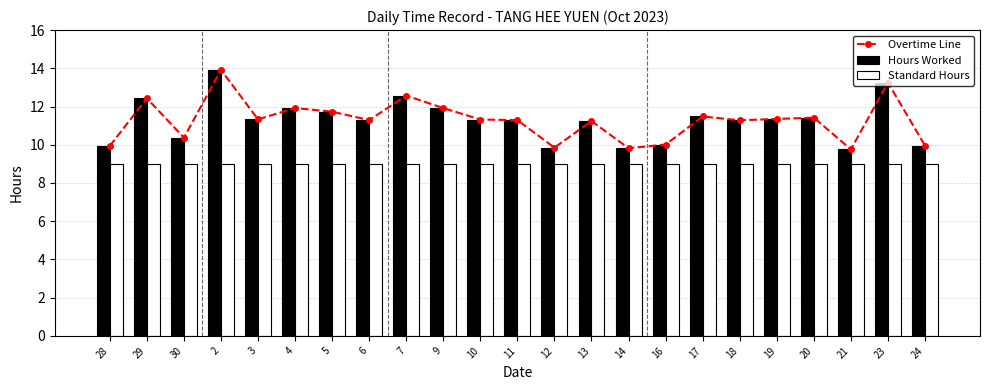

Rank the series at 18 from highest to lowest value.

Overtime Line, Hours Worked, Standard Hours